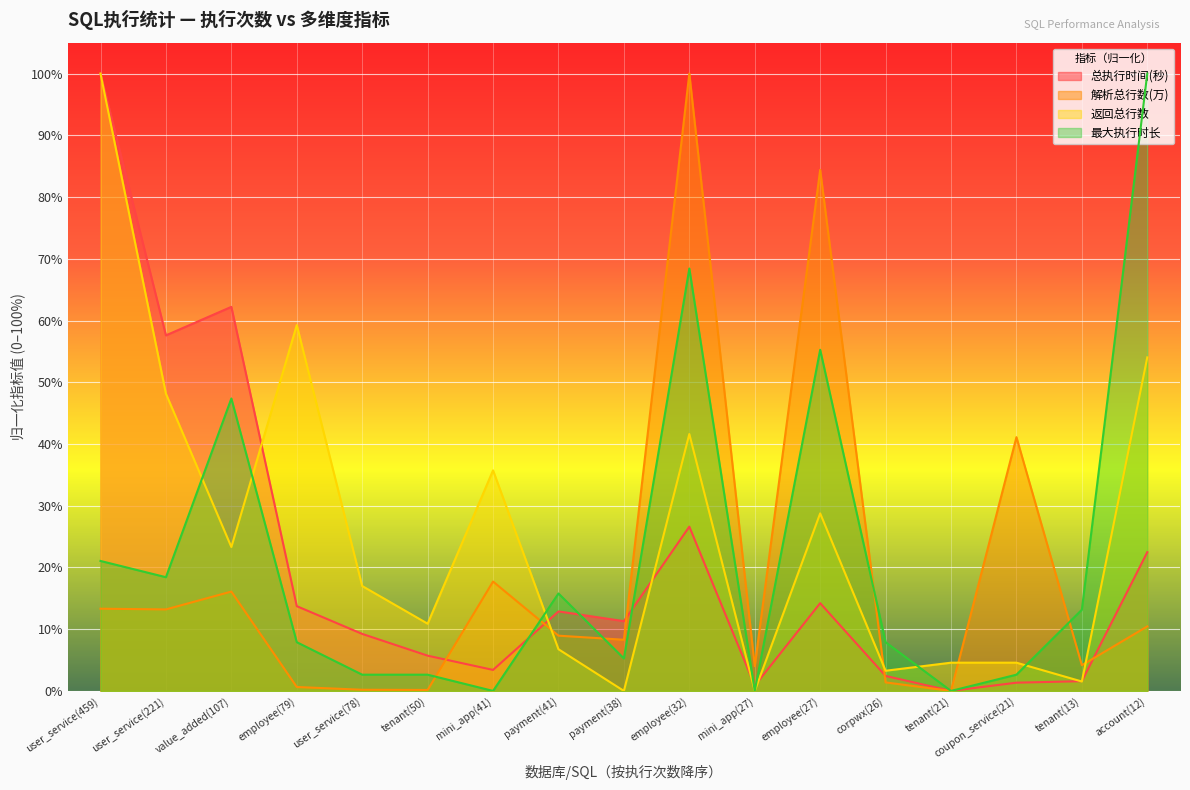

Reading right to left, list all the values displayed in this chart.

总执行时间(秒): account(12)=22.5	tenant(13)=1.6	coupon_service(21)=1.3	tenant(21)=0.0	corpwx(26)=2.4	employee(27)=14.2	mini_app(27)=0.9	employee(32)=26.6	payment(38)=11.3	payment(41)=12.9	mini_app(41)=3.4	tenant(50)=5.7	user_service(78)=9.2	employee(79)=13.7	value_added(107)=62.2	user_service(221)=57.6	user_service(459)=100.0
解析总行数(万): account(12)=10.4	tenant(13)=4.2	coupon_service(21)=41.1	tenant(21)=0.0	corpwx(26)=1.4	employee(27)=84.4	mini_app(27)=4.0	employee(32)=100.0	payment(38)=8.3	payment(41)=9.0	mini_app(41)=17.7	tenant(50)=0.2	user_service(78)=0.2	employee(79)=0.6	value_added(107)=16.1	user_service(221)=13.2	user_service(459)=13.3
返回总行数: account(12)=54.0	tenant(13)=1.5	coupon_service(21)=4.6	tenant(21)=4.6	corpwx(26)=3.3	employee(27)=28.8	mini_app(27)=0.0	employee(32)=41.6	payment(38)=0.0	payment(41)=6.8	mini_app(41)=35.7	tenant(50)=10.9	user_service(78)=17.0	employee(79)=59.3	value_added(107)=23.3	user_service(221)=48.1	user_service(459)=100.0
最大执行时长: account(12)=100.0	tenant(13)=13.2	coupon_service(21)=2.6	tenant(21)=0.0	corpwx(26)=7.9	employee(27)=55.3	mini_app(27)=0.0	employee(32)=68.4	payment(38)=5.3	payment(41)=15.8	mini_app(41)=0.0	tenant(50)=2.6	user_service(78)=2.6	employee(79)=7.9	value_added(107)=47.4	user_service(221)=18.4	user_service(459)=21.1